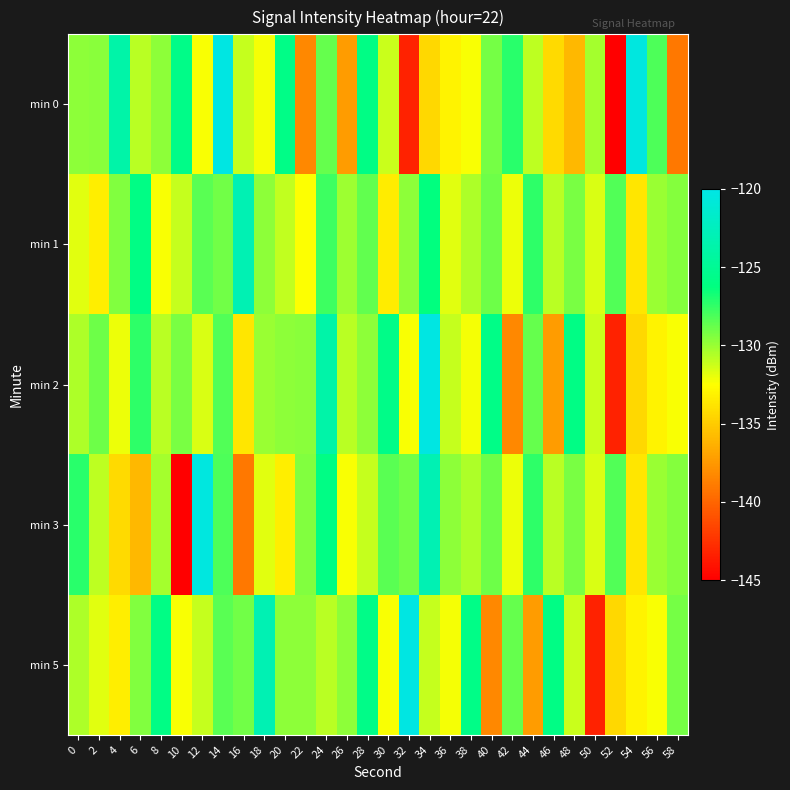

Which has a higher value, 10 or 0?

10